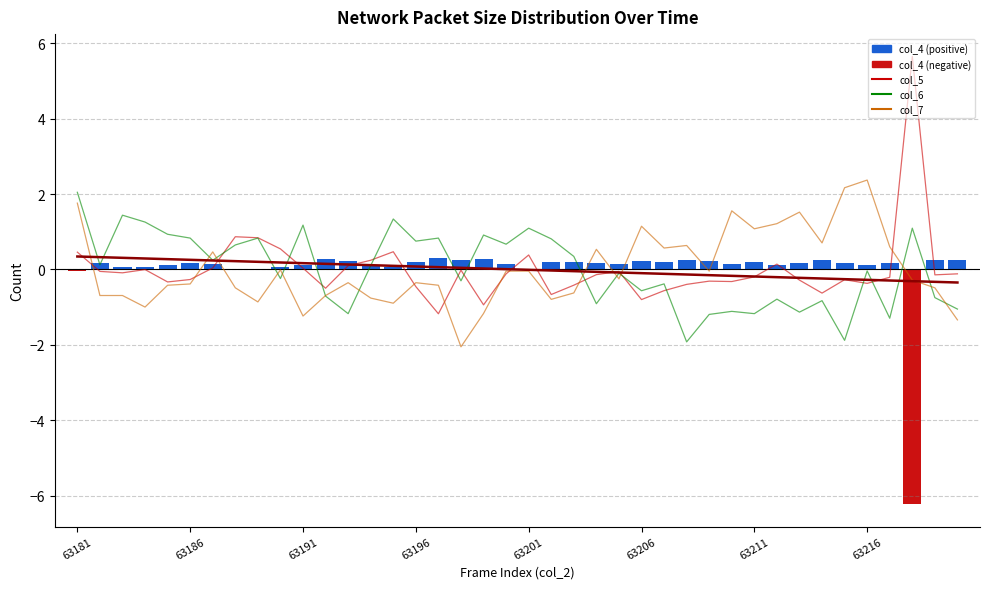

The col_6 series shows -1.9 at 63217. True or false?

False